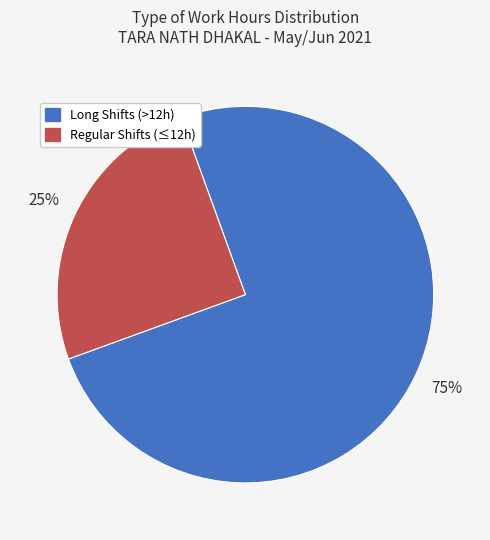

To the nearest percent, what is the difference between the largest and smallest slice percentages?

50%